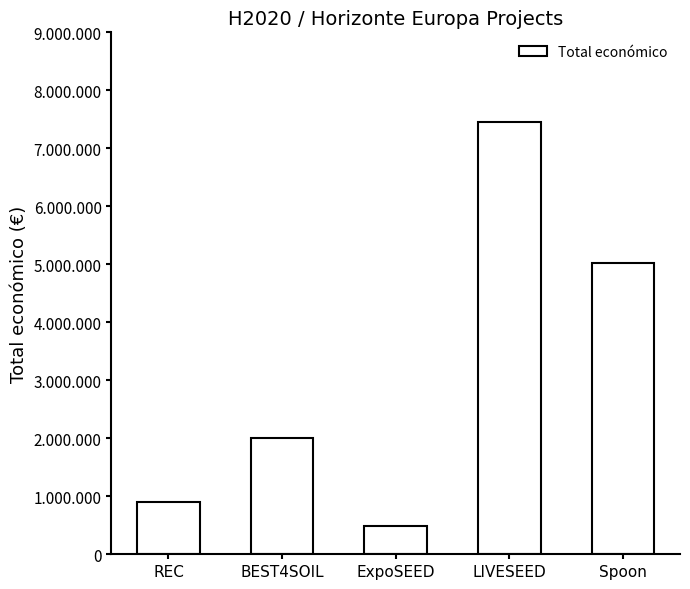

Are the bars horizontal?

No